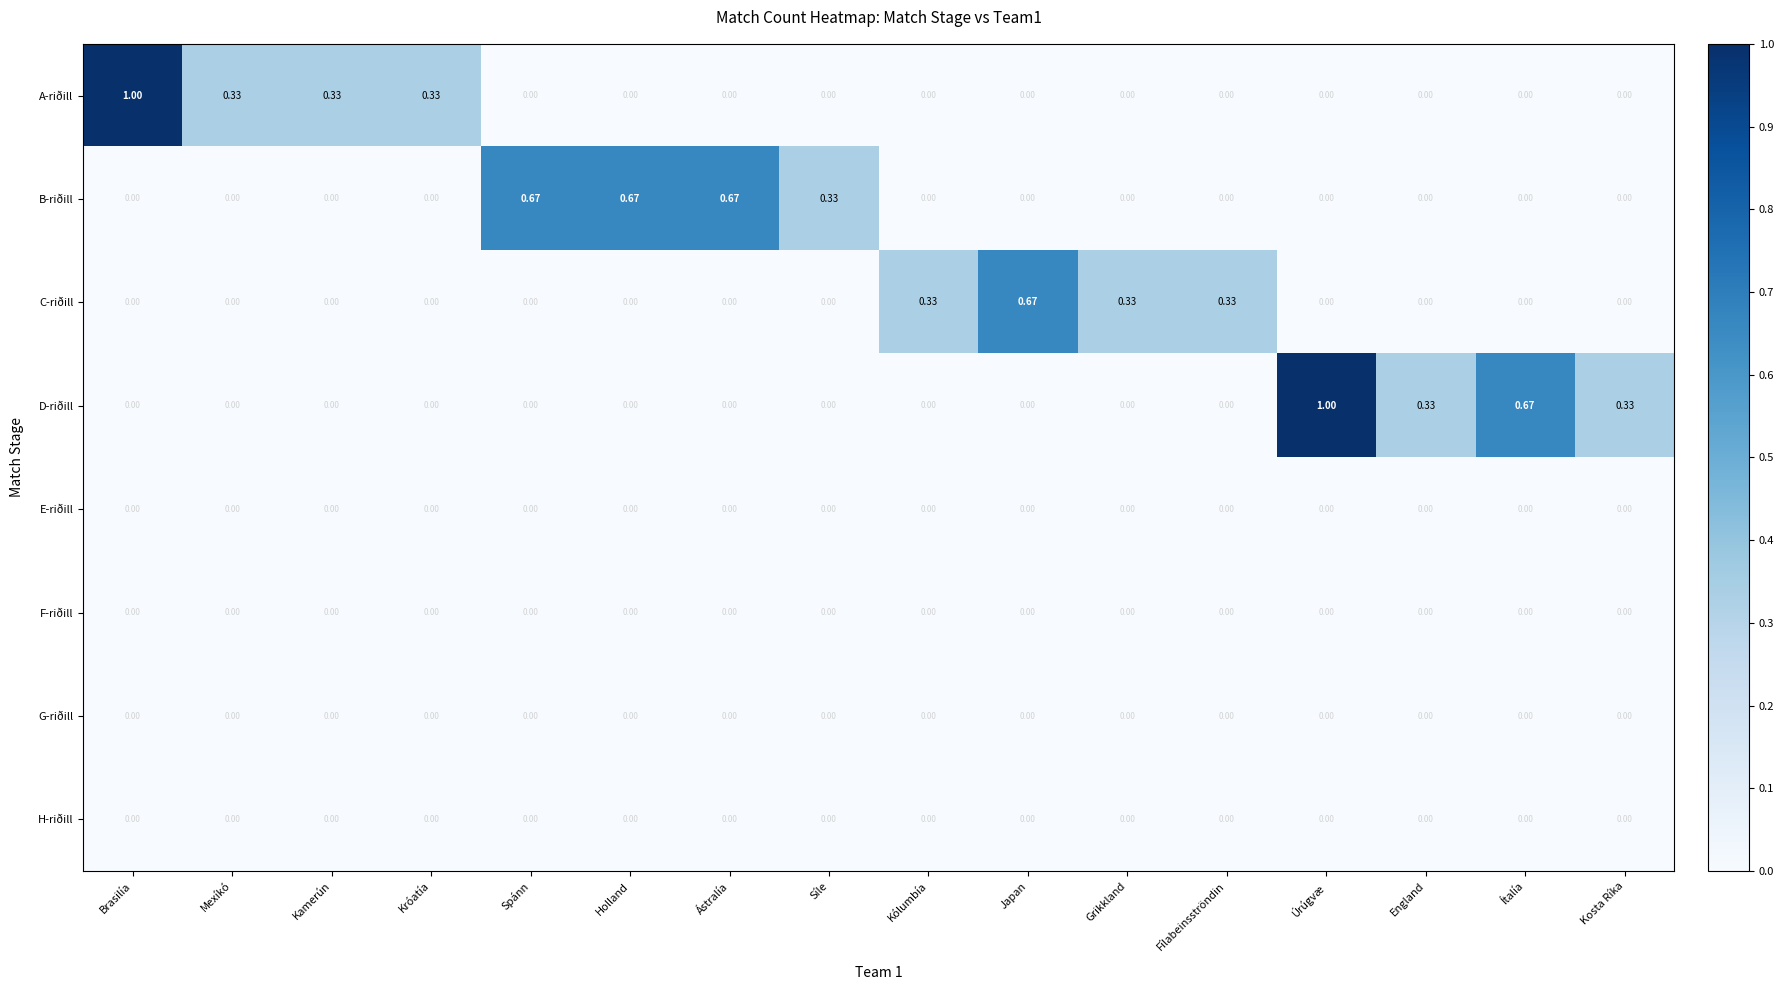

Which series has the largest total across all categories?

B-riðill